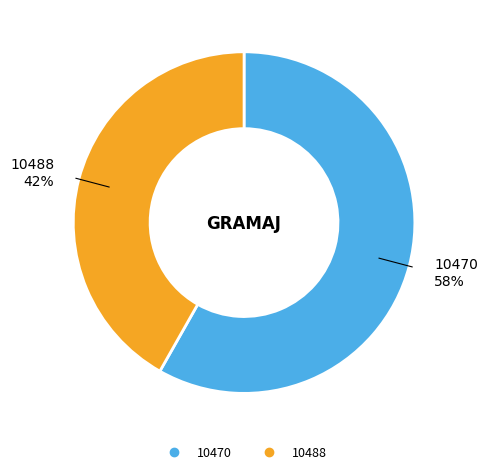

To the nearest percent, what percentage of the pie is 10488?

42%